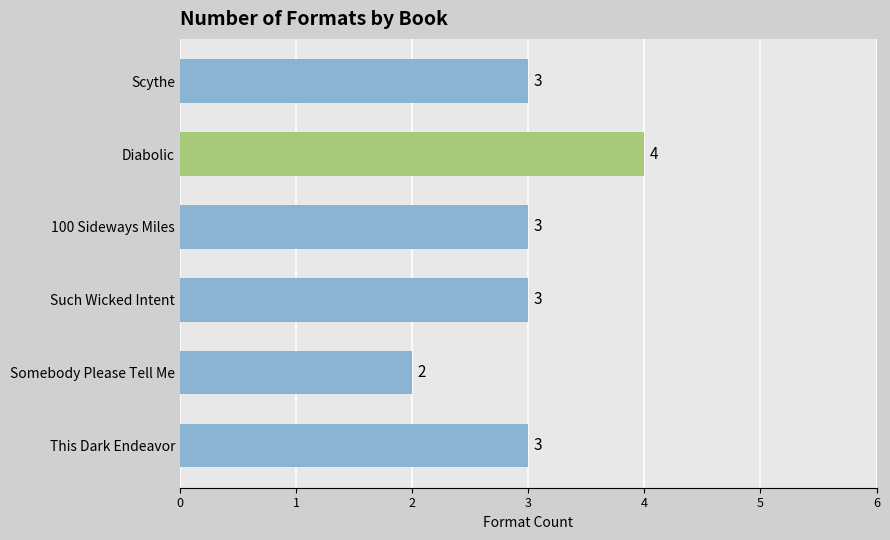

Reading top to bottom, transcribe all the data shown in this chart.

Scythe=3	Diabolic=4	100 Sideways Miles=3	Such Wicked Intent=3	Somebody Please Tell Me=2	This Dark Endeavor=3